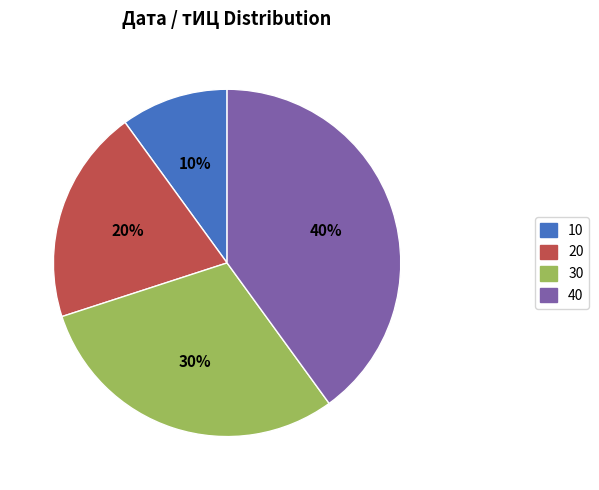

Count the number of slices in the pie.

4